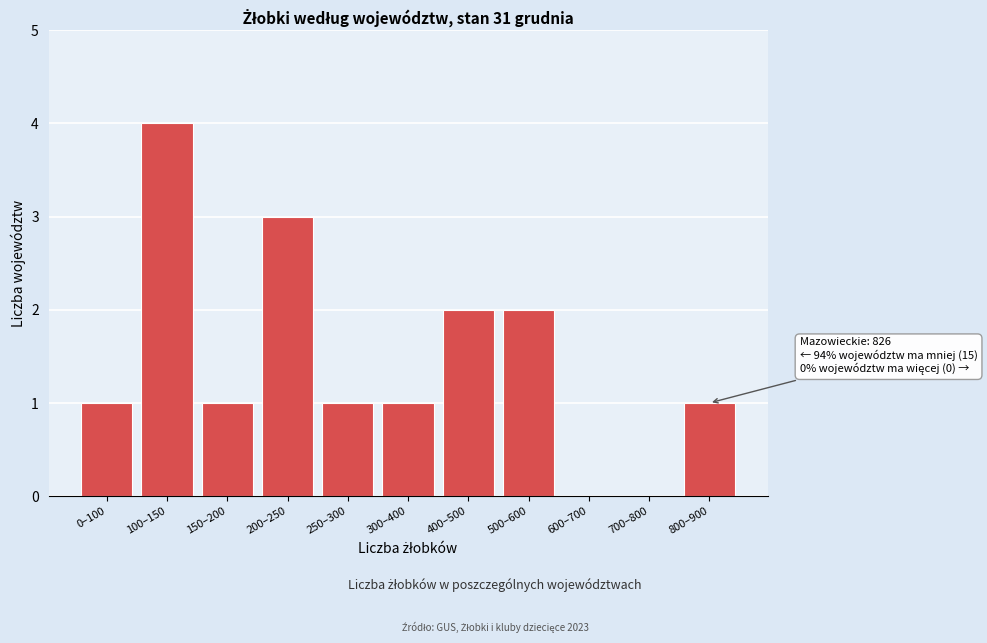

Reading right to left, extract all data points from this chart.

800–900=1	700–800=0	600–700=0	500–600=2	400–500=2	300–400=1	250–300=1	200–250=3	150–200=1	100–150=4	0–100=1